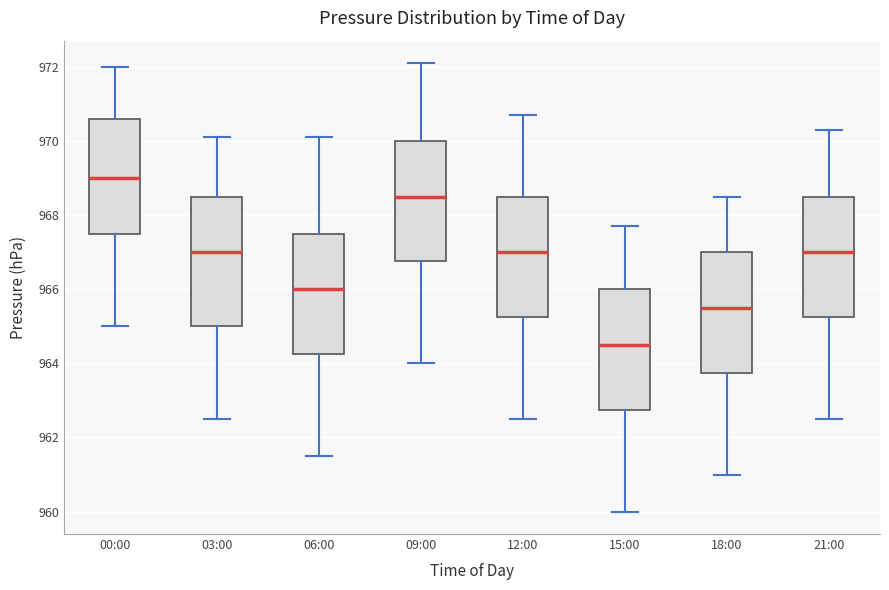

Reading left to right, read every box against the y-axis: the position of its median line, the range the box covers, and the ends of its whiskers. The values are not printed on the chart, so give them approximately, as read against the axis.

00:00: median 969.0, box 967.6 to 970.6, whiskers 965.0 to 972.0
03:00: median 967.0, box 965.0 to 968.6, whiskers 962.6 to 970.2
06:00: median 966.0, box 964.2 to 967.6, whiskers 961.6 to 970.2
09:00: median 968.6, box 966.8 to 970.0, whiskers 964.0 to 972.2
12:00: median 967.0, box 965.2 to 968.6, whiskers 962.6 to 970.8
15:00: median 964.6, box 962.8 to 966.0, whiskers 960.0 to 967.8
18:00: median 965.6, box 963.8 to 967.0, whiskers 961.0 to 968.6
21:00: median 967.0, box 965.2 to 968.6, whiskers 962.6 to 970.4